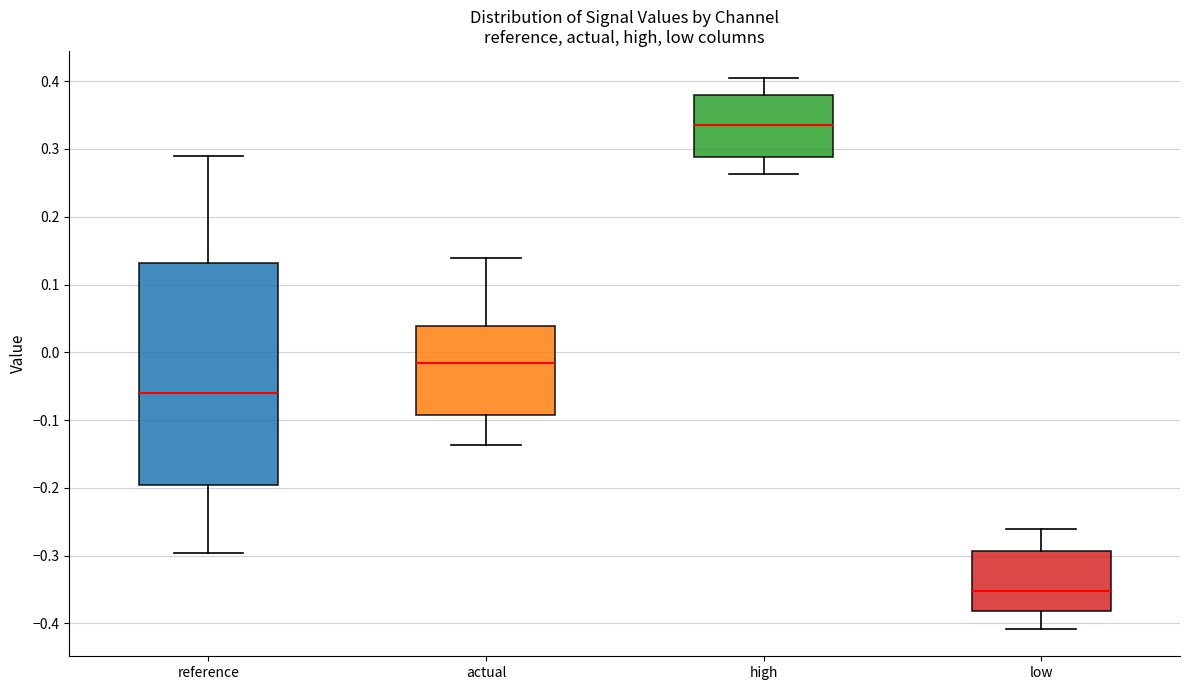

Where does the upper whisker of the box for reference end on the y-axis? The values are not printed on the chart, so give them approximately, as read against the axis.

0.29